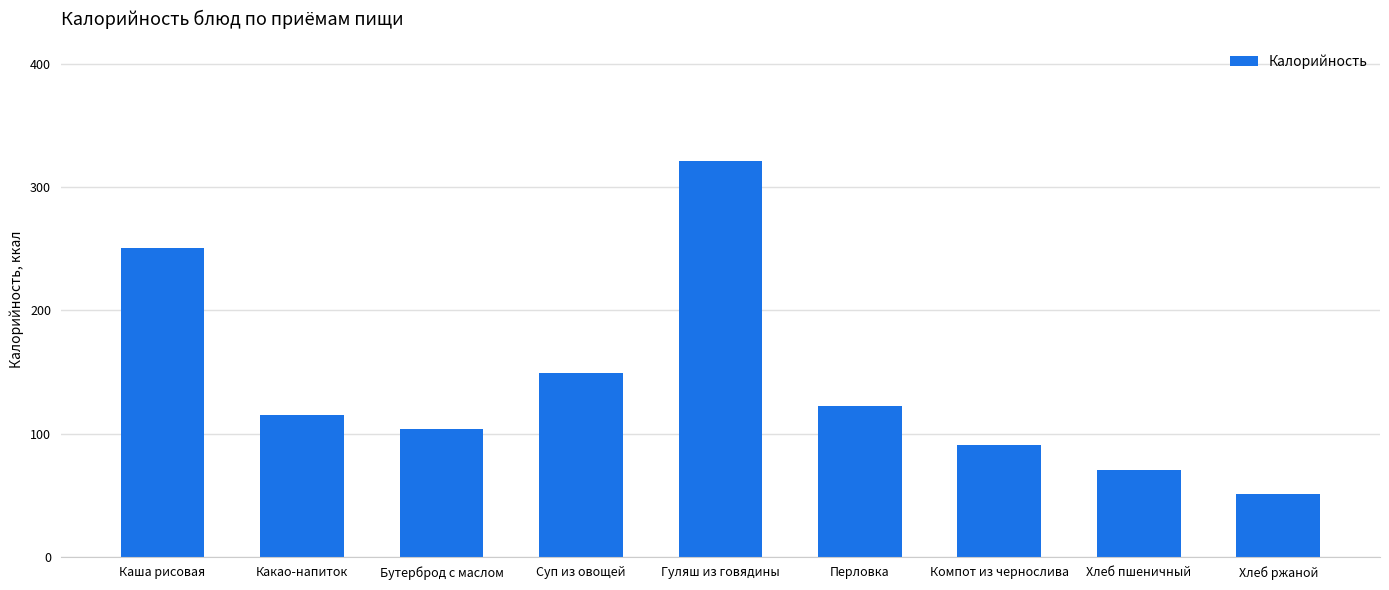

How many series are shown in this chart?

1